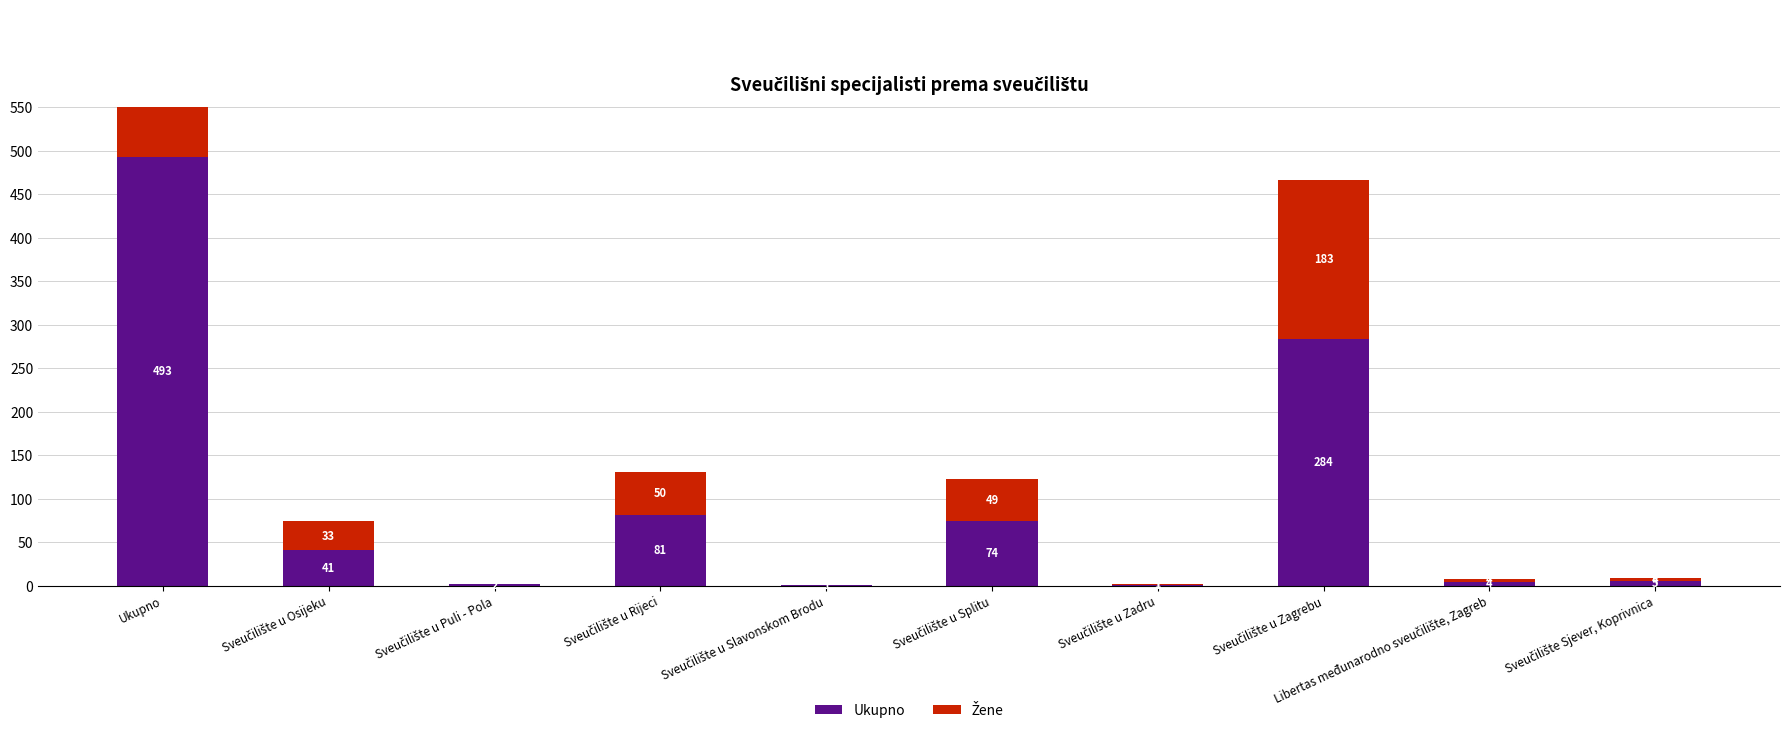

Rank the series by their maximum value, from highest to lowest.

Ukupno, Žene